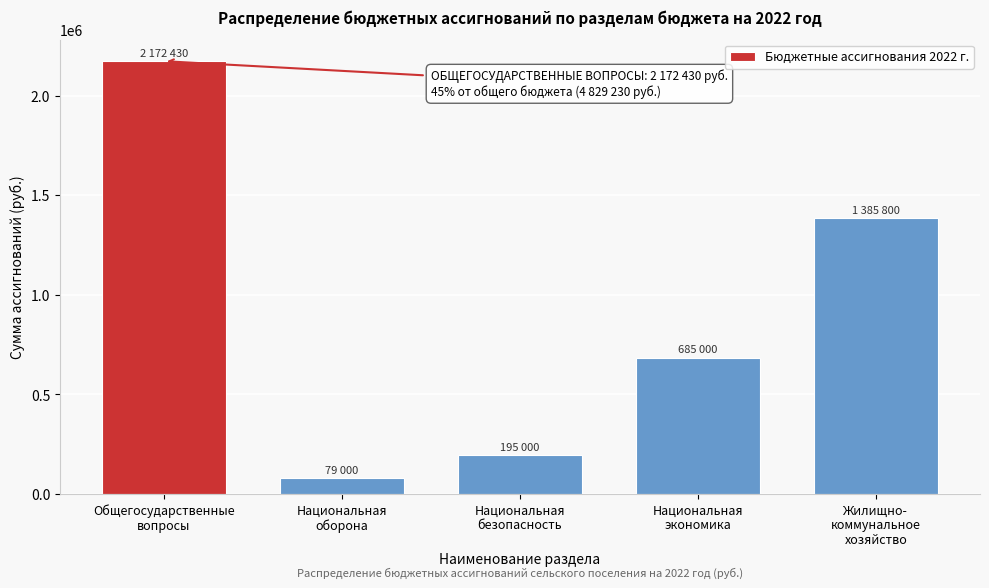

Reading left to right, transcribe all the data shown in this chart.

2172430	79000	195000	685000	1385800